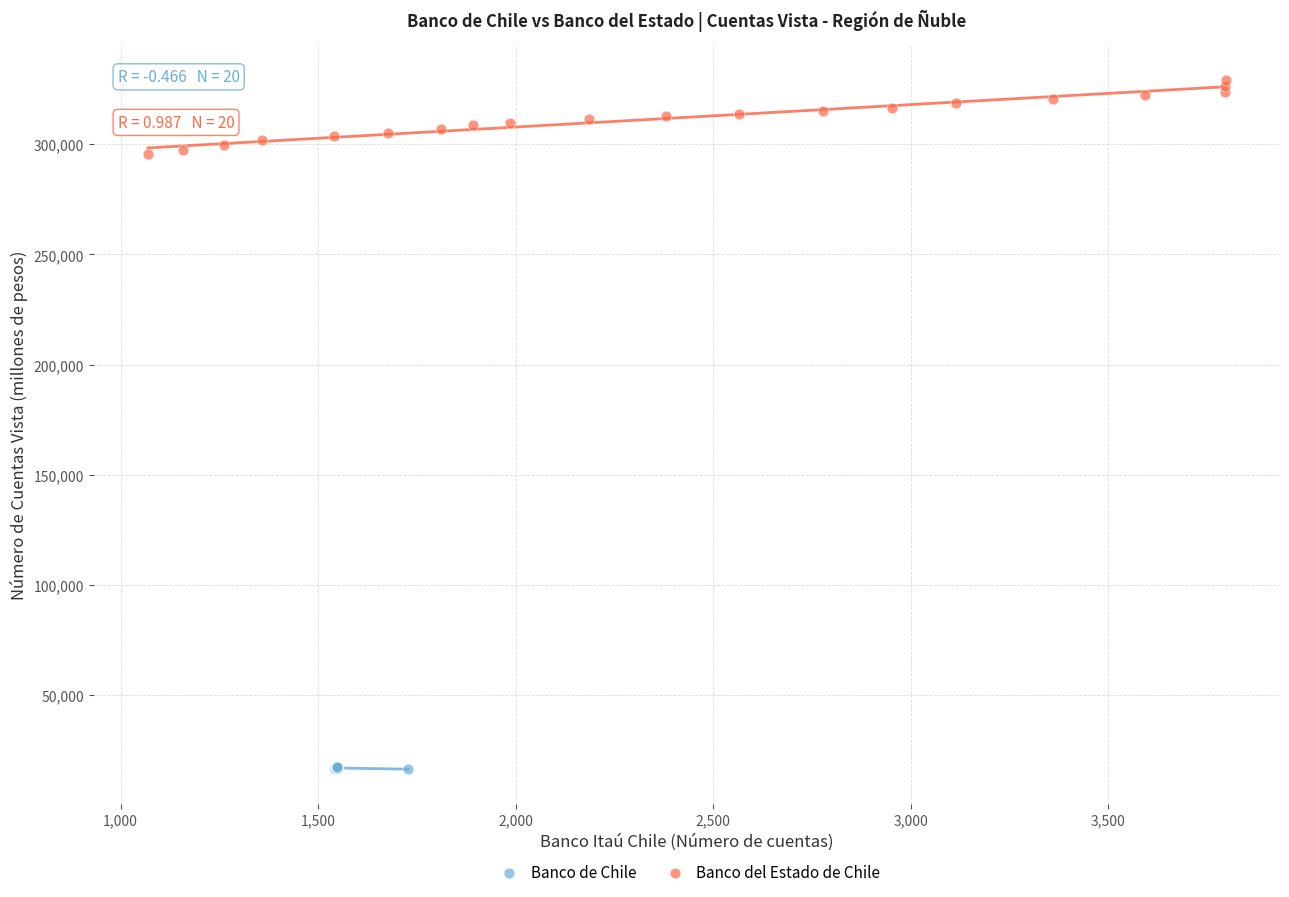

Which series contains the highest Y value?

Banco del Estado de Chile